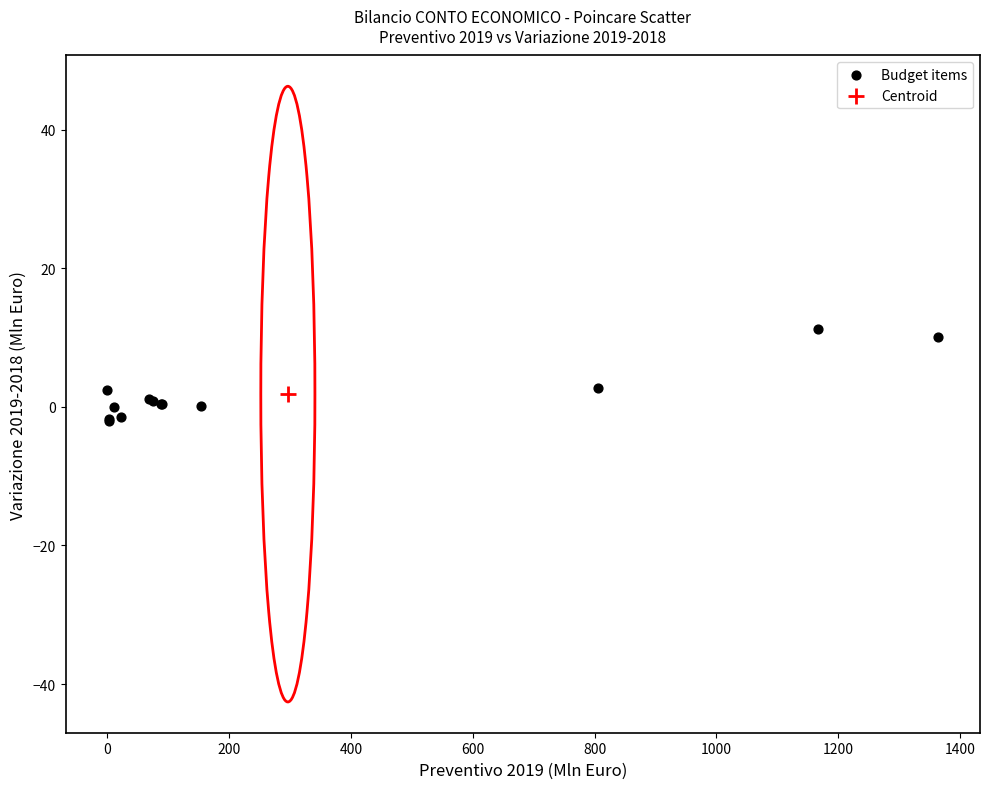

What are all the series names shown in the legend?

Budget items, Centroid